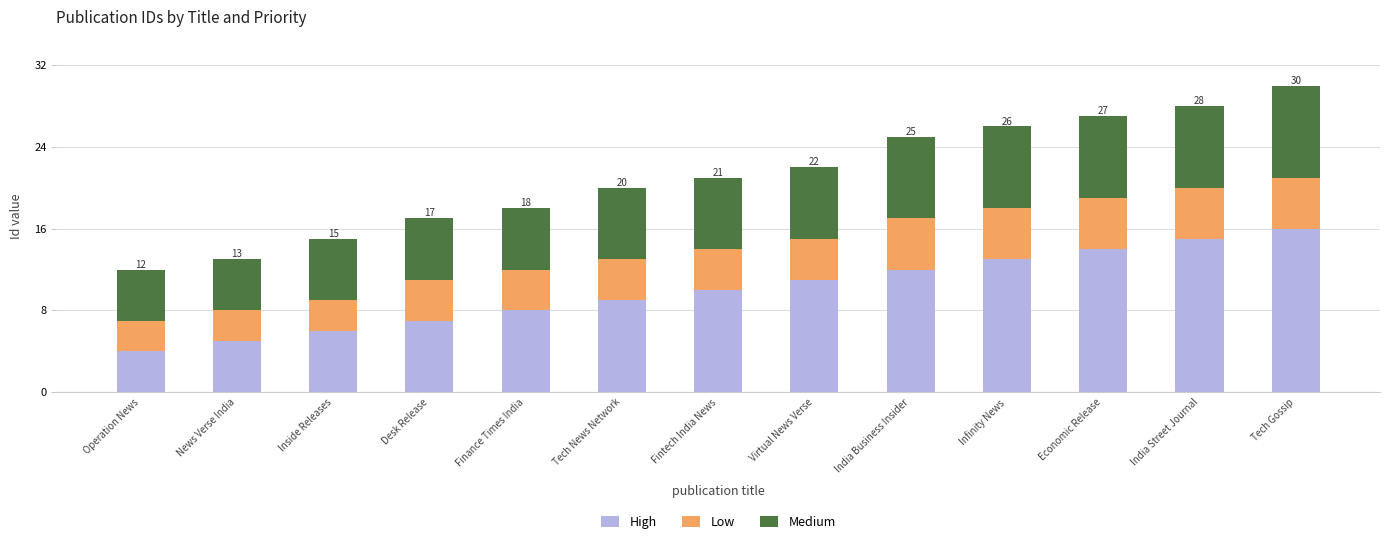

What is the total value across all series at Desk Release?

17